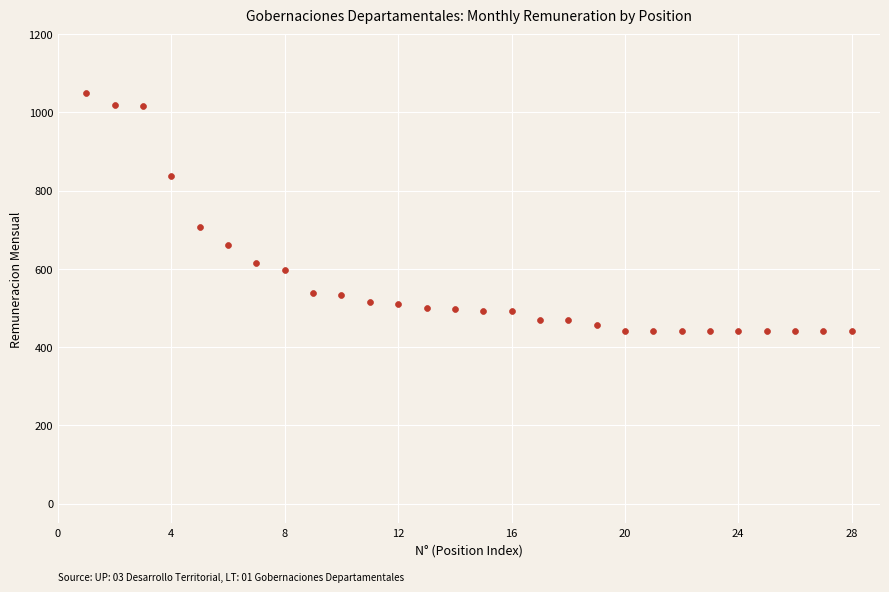

What Y value in the scatter plot is closest to 745?

707.2